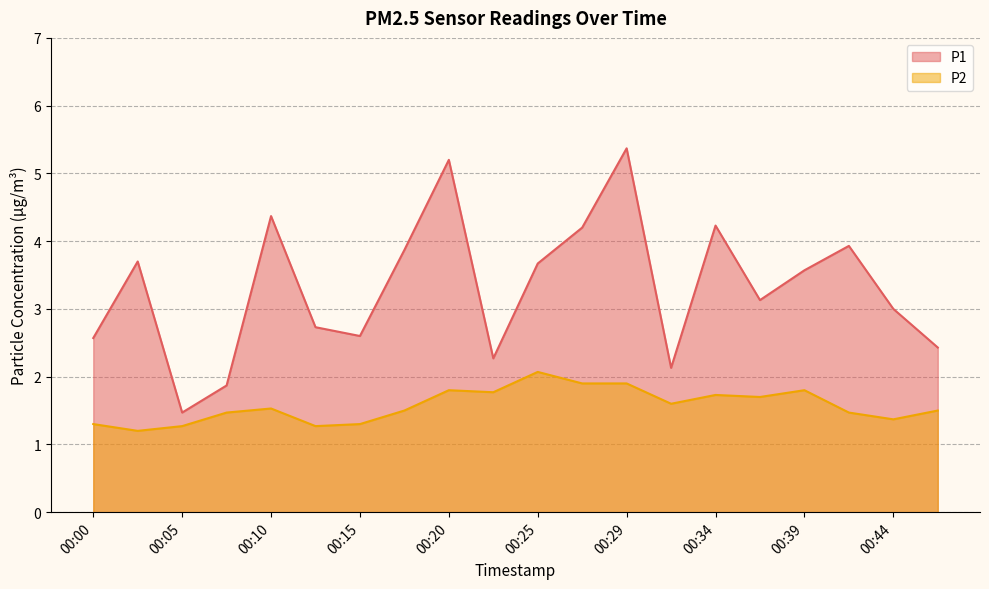

At which category does P2 reach its first local valley?

00:03